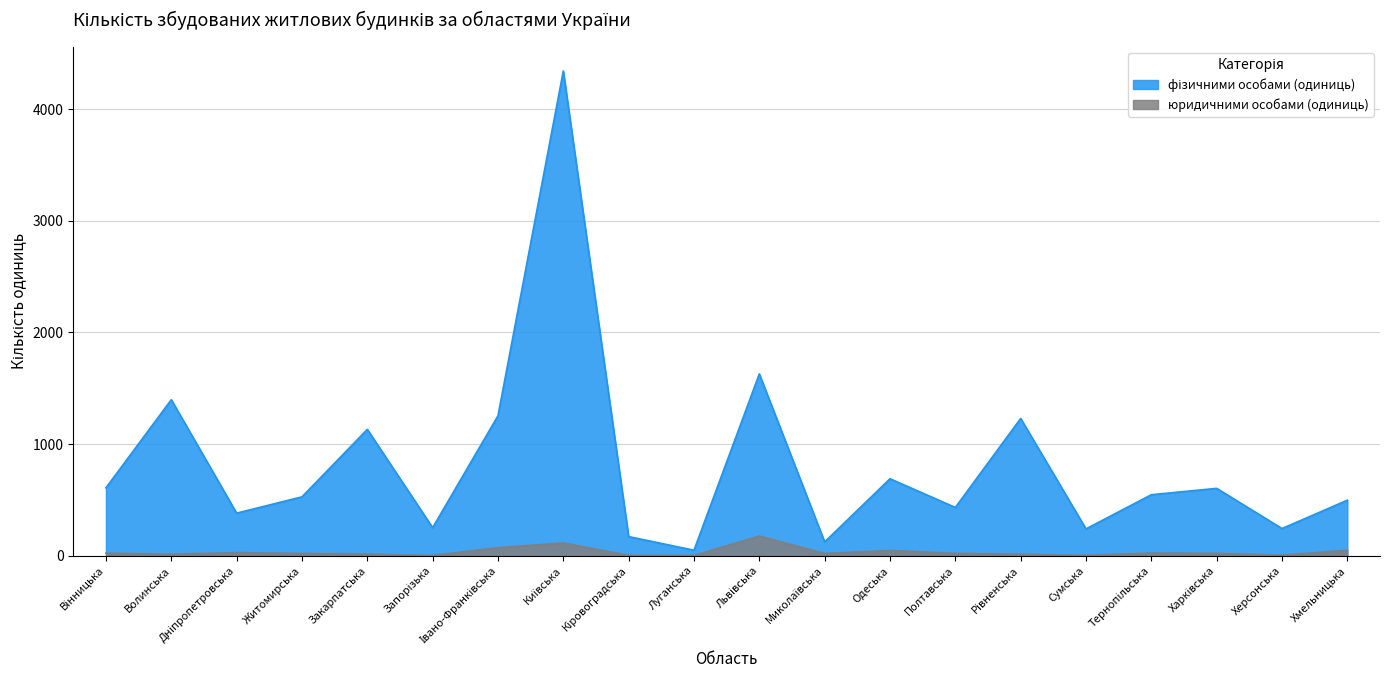

What is the average value of the фізичними особами (одиниць) series?

818